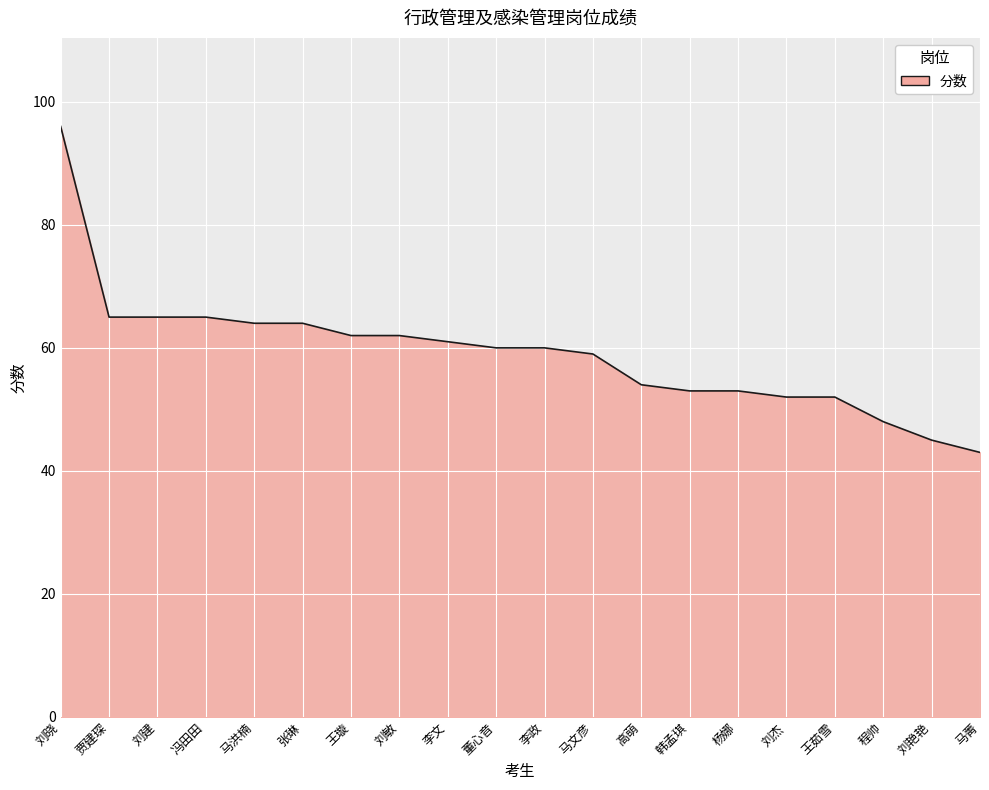

The value at 刘建 is 65. True or false?

True